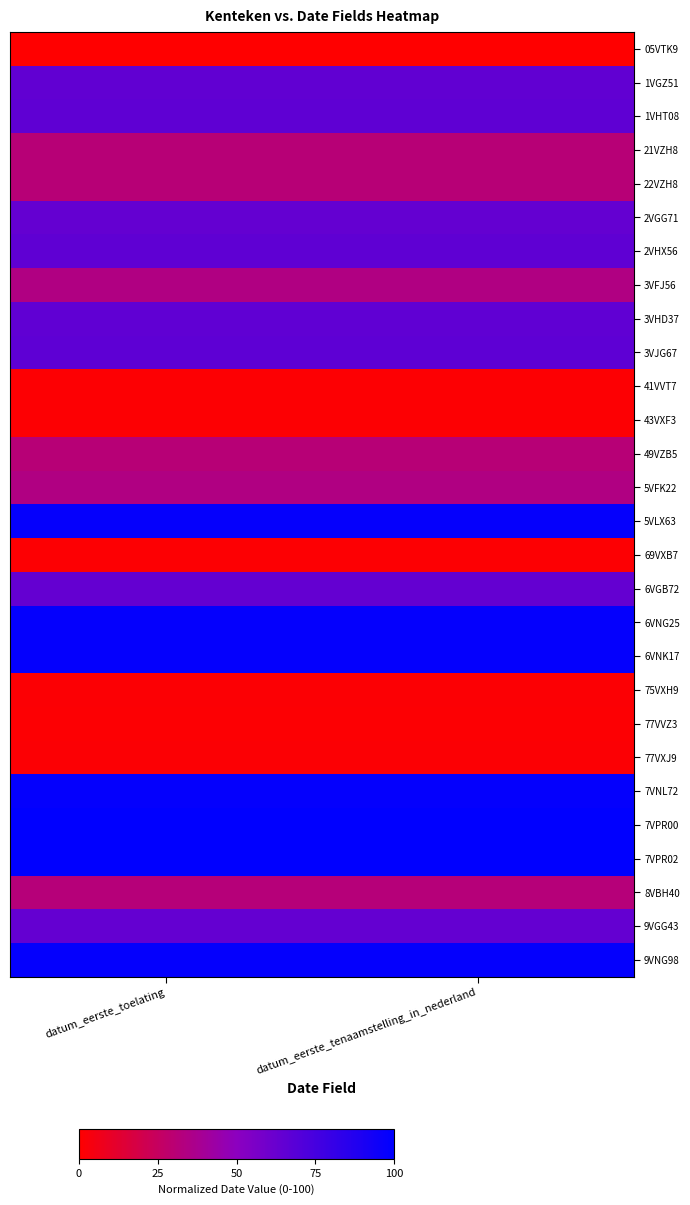

At how many categories does at least one series exceed 51?

2